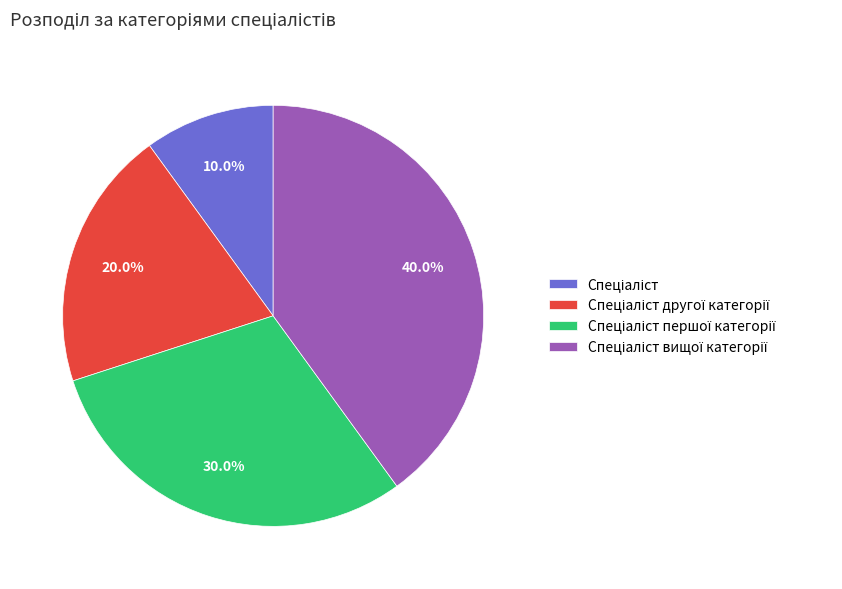

Does any single category account for the majority?

No